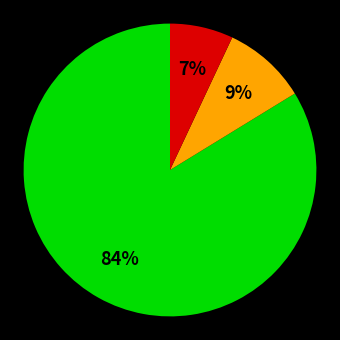

Is there any slice that represents more than half of the pie?

Yes